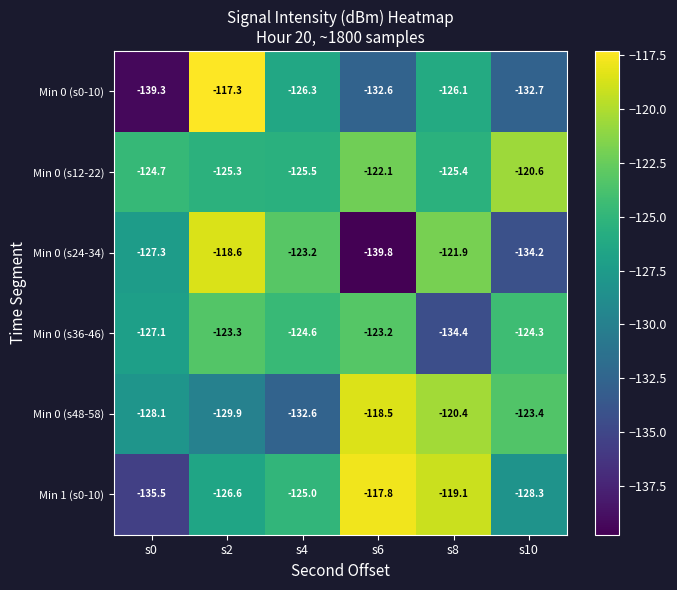

What is the average value of the Min 0 (s0-10) series?

-129.0